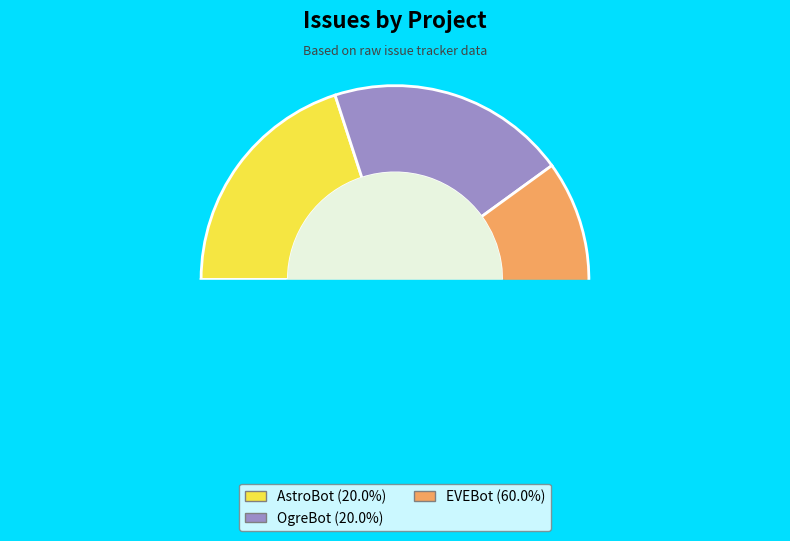

The OgreBot slice represents 39% of the pie. True or false?

False